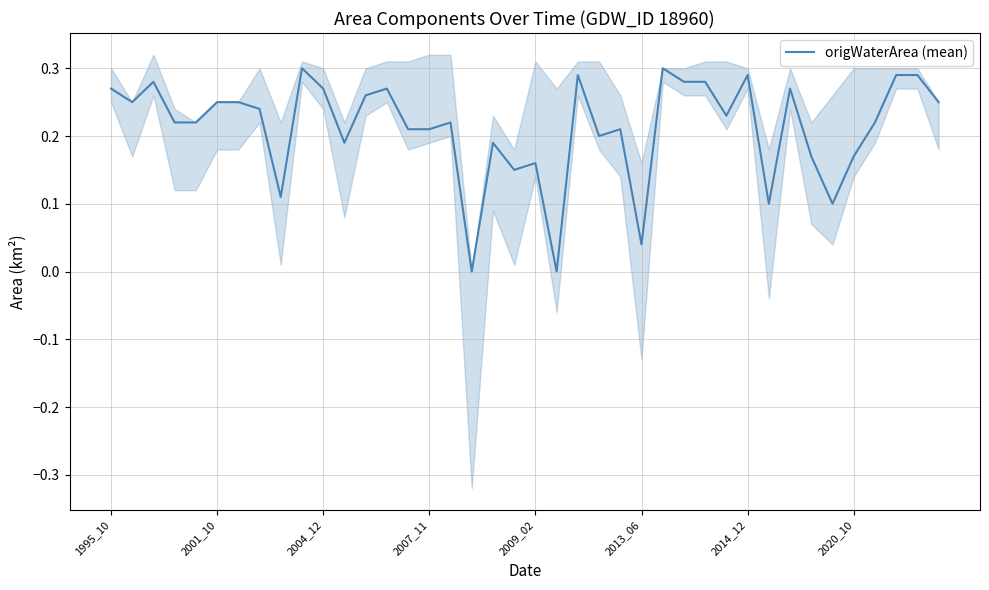

What is the value of the 23rd point from the left?

0.3